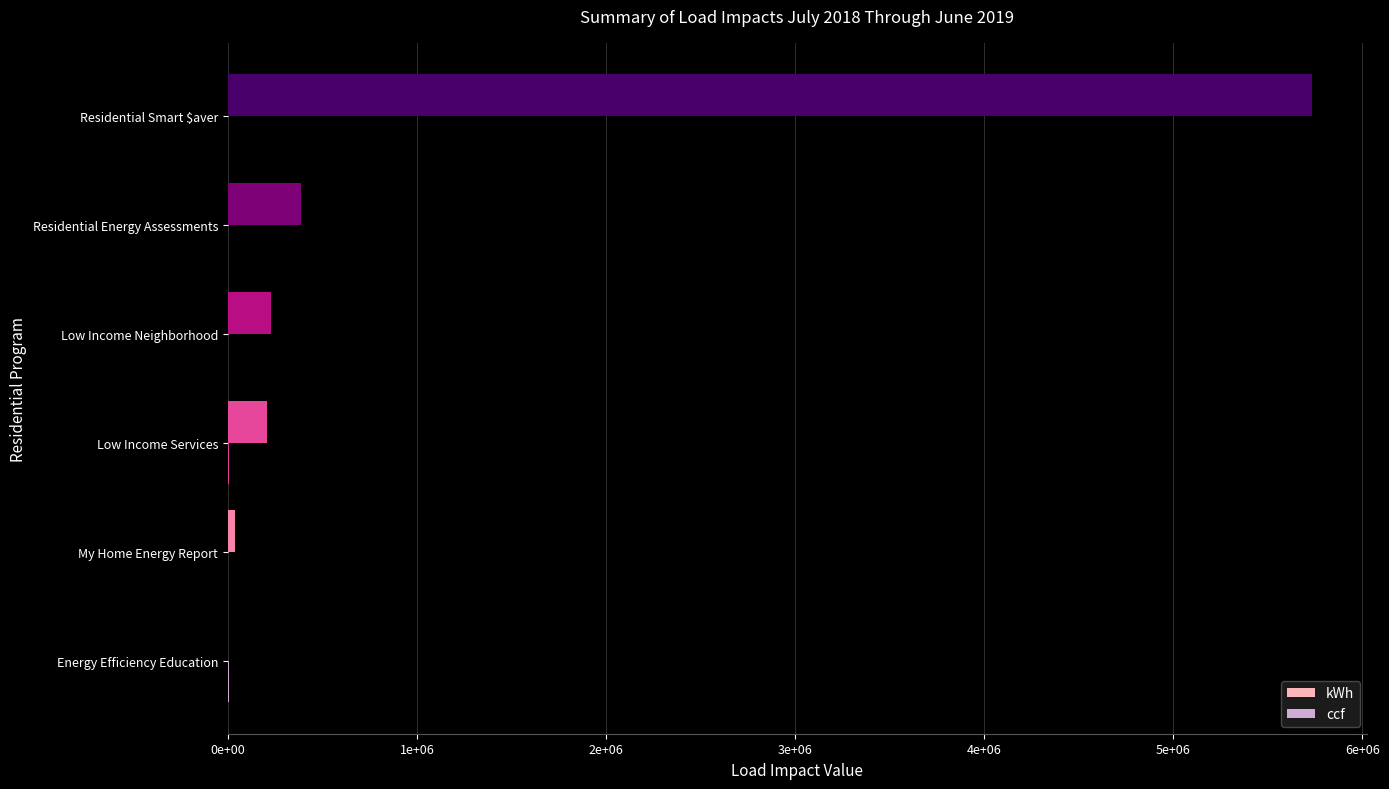

List the series in order of their peak value, lowest first.

ccf, kWh